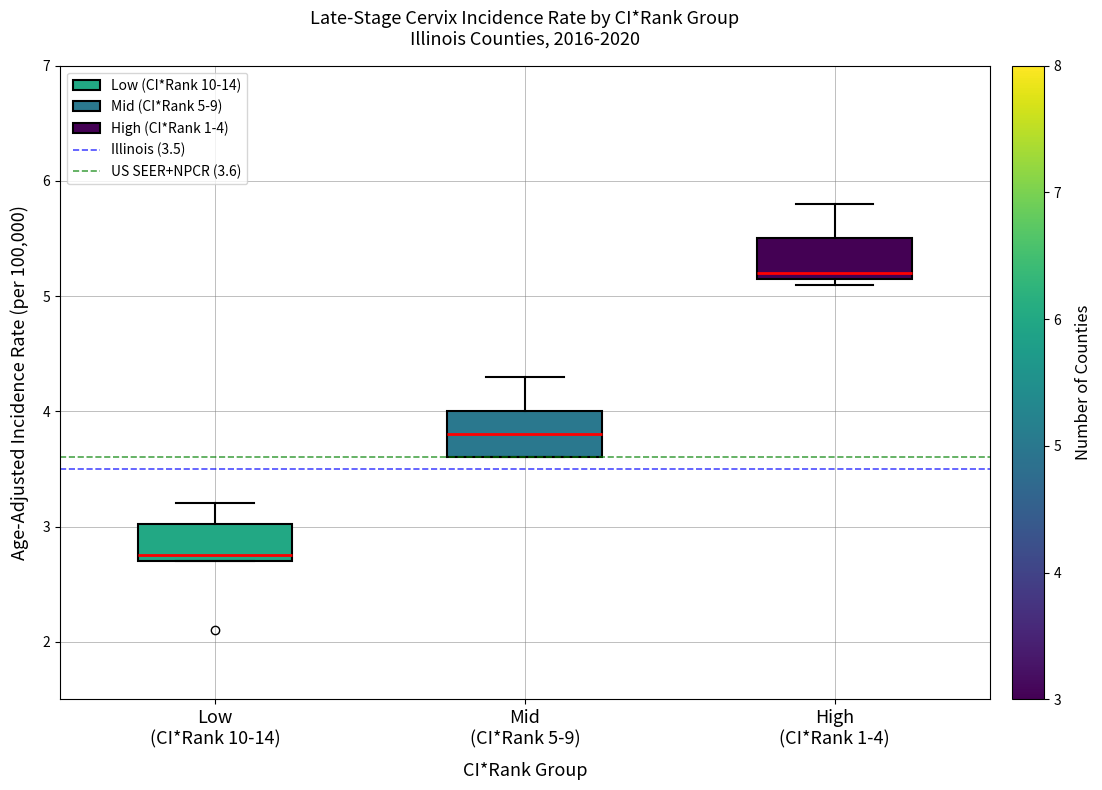

Where does the upper whisker of the box for Mid (CI*Rank 5-9) end on the y-axis? The values are not printed on the chart, so give them approximately, as read against the axis.

4.3